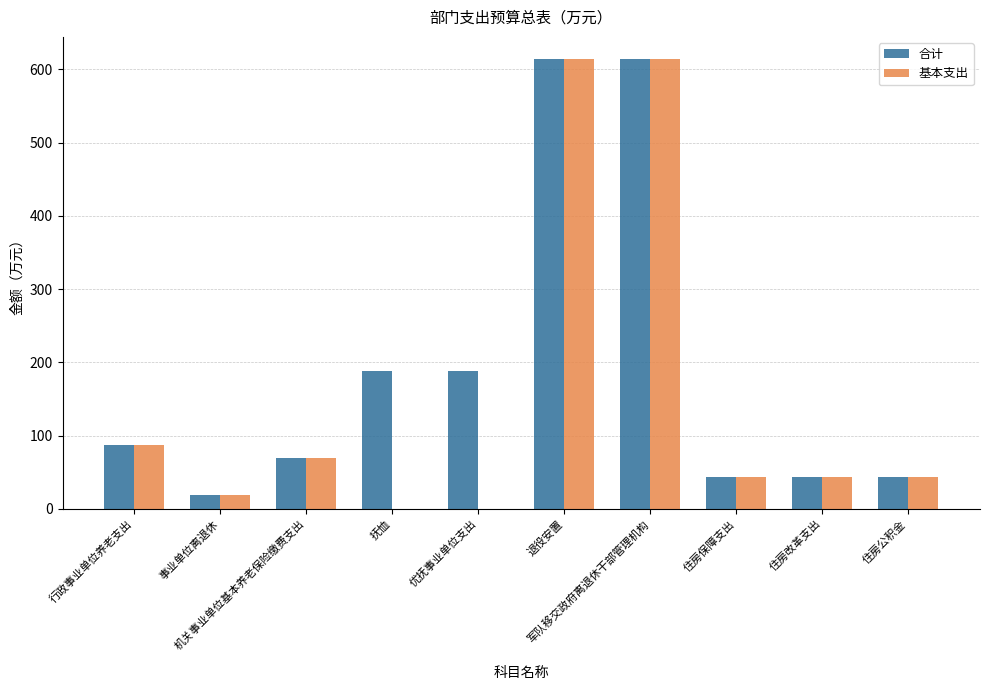

What is the sum of all 基本支出 values?

1535.0